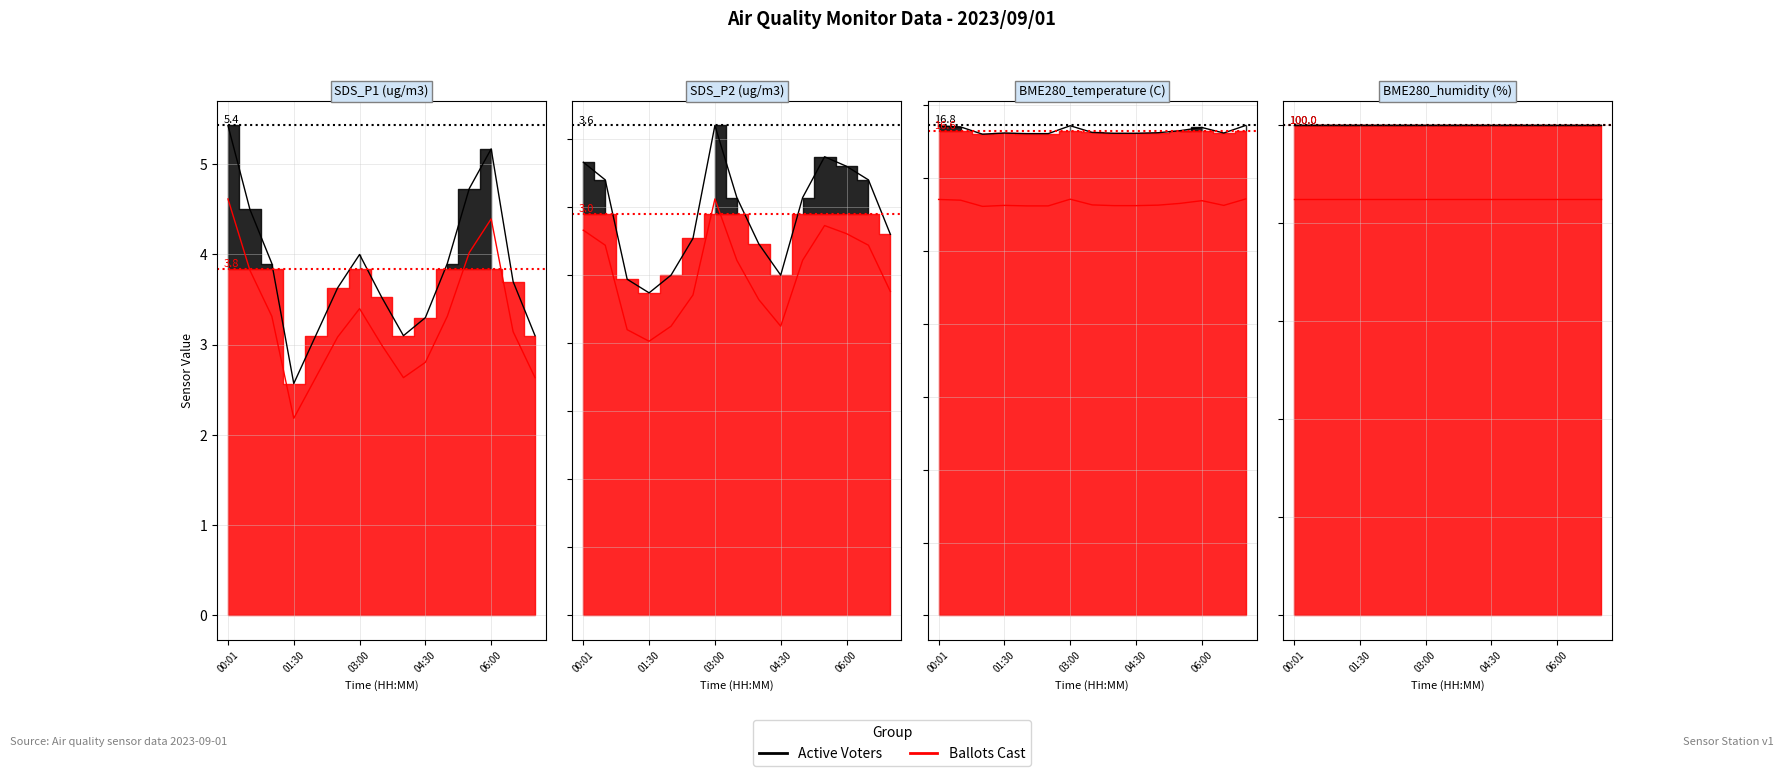

True or false: SDS_P2 and SDS_P1 cross at least once.

False